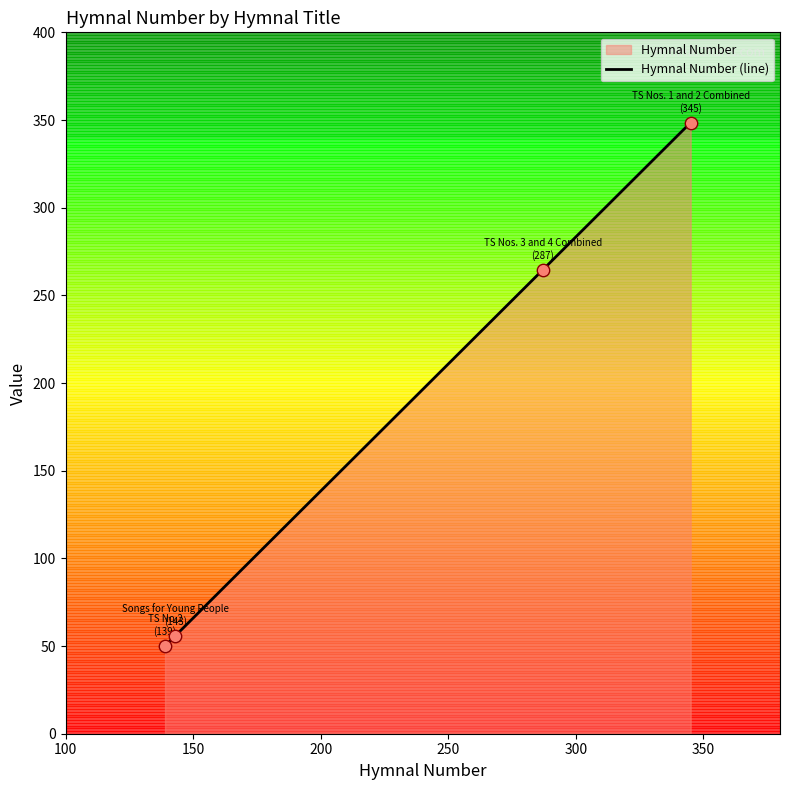

What is the greatest value displayed?

348.6